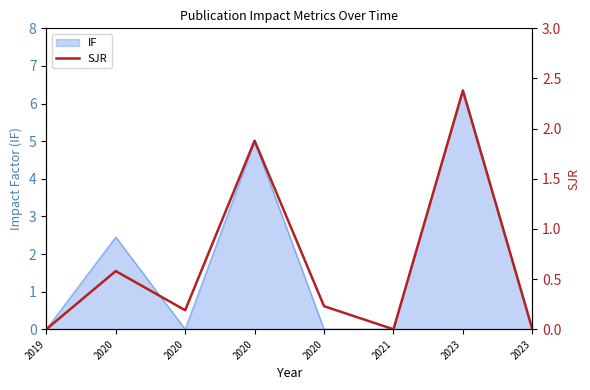

List the labels in order of value, largest first.

2023, 2020, 2020, 2020, 2020, 2019, 2021, 2023